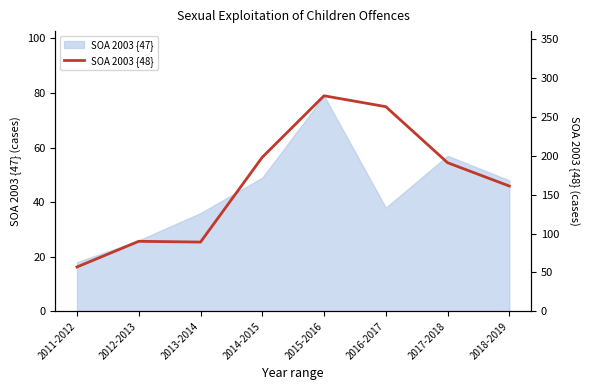

The value at 2015-2016 is 277. True or false?

True